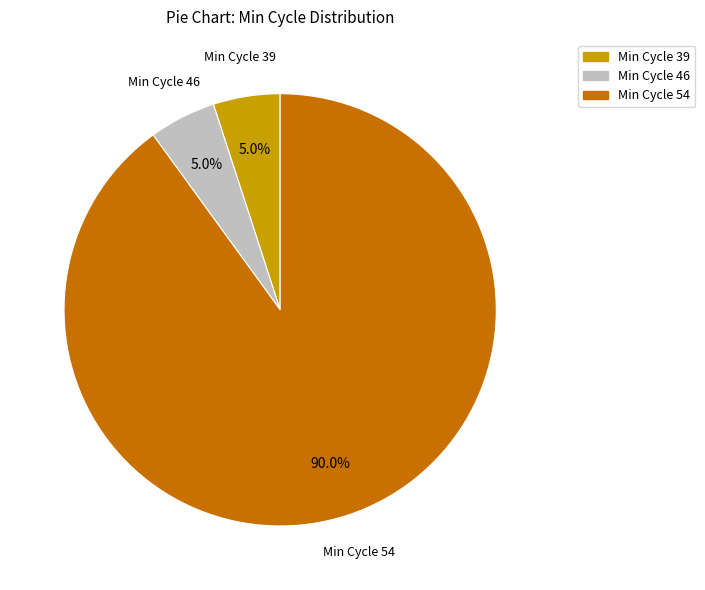

How many segments does this pie chart have?

3